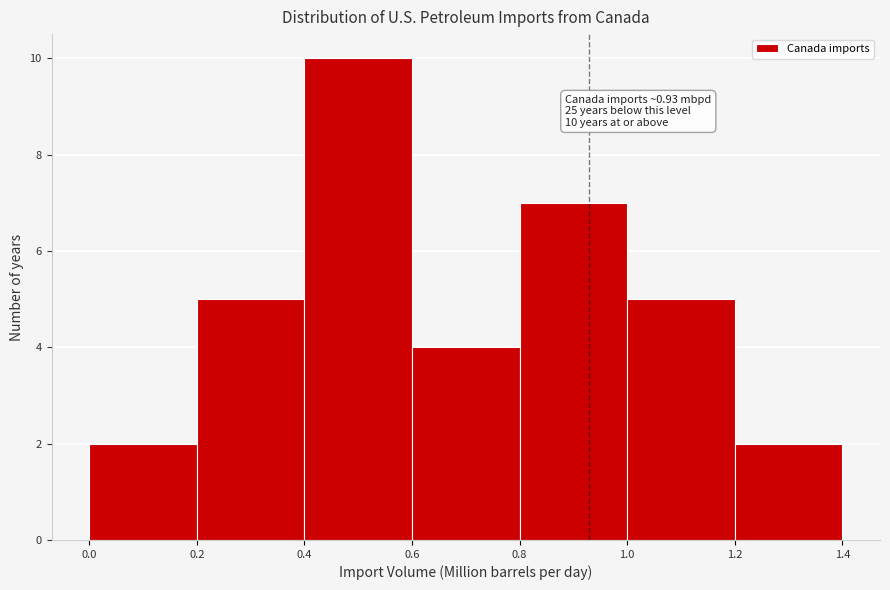

Which range on the x-axis has the tallest bar?

0.4 to 0.6